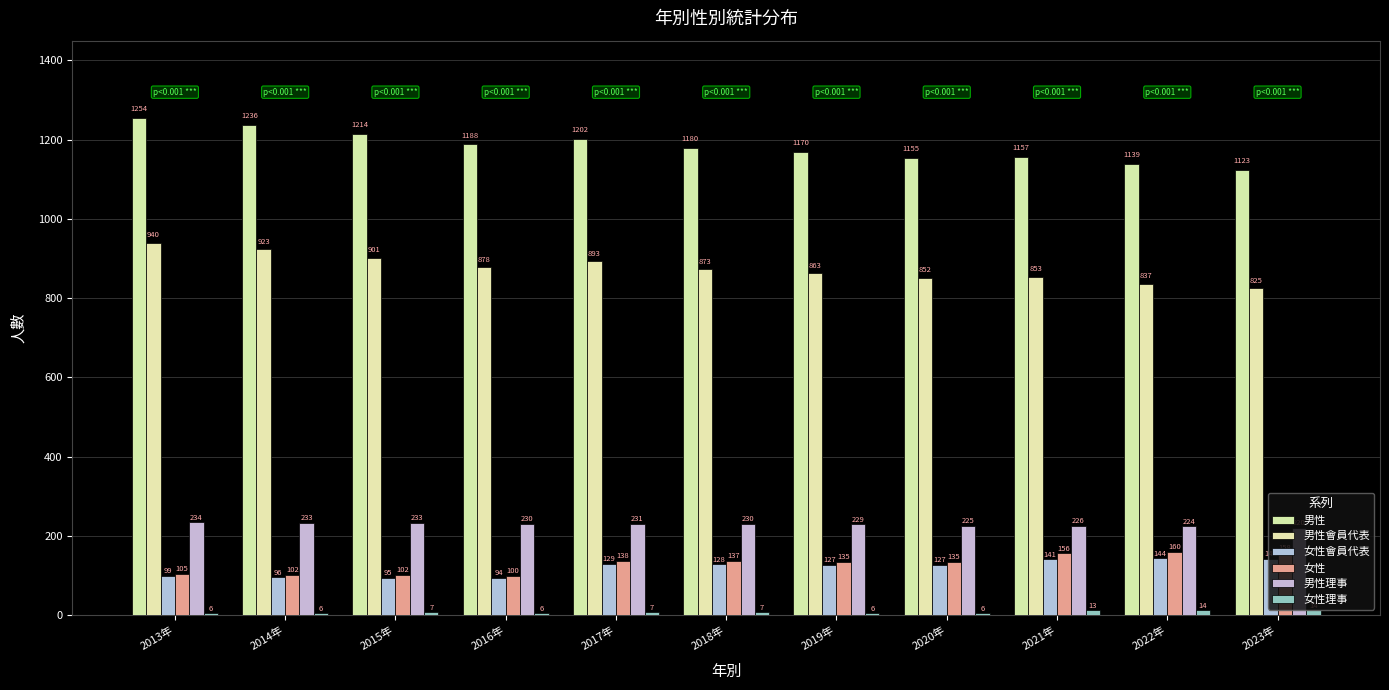

What is the average value of the 男性理事 series?

229